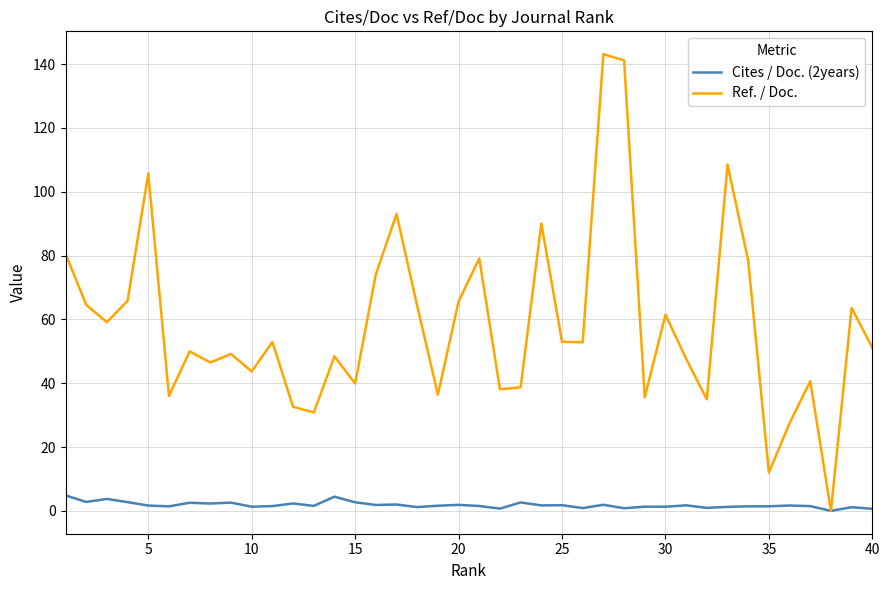

True or false: Ref. / Doc. has more than 2 interior local peaks.

True